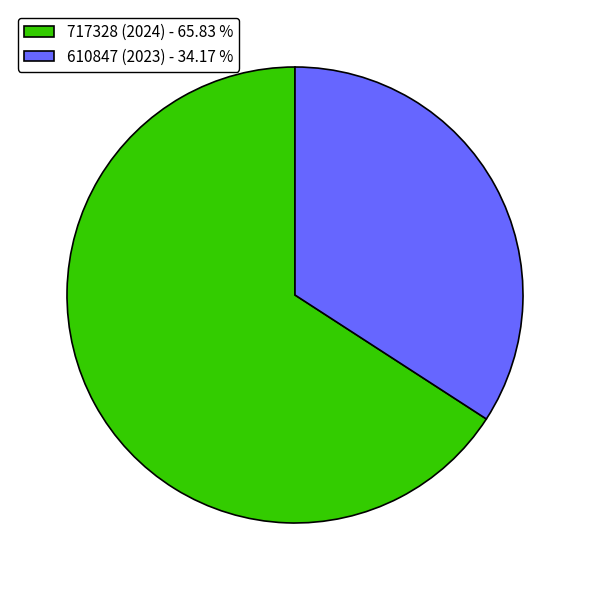

What is the ratio of the value at 717328 (2024) to the value at 610847 (2023)?

1.9